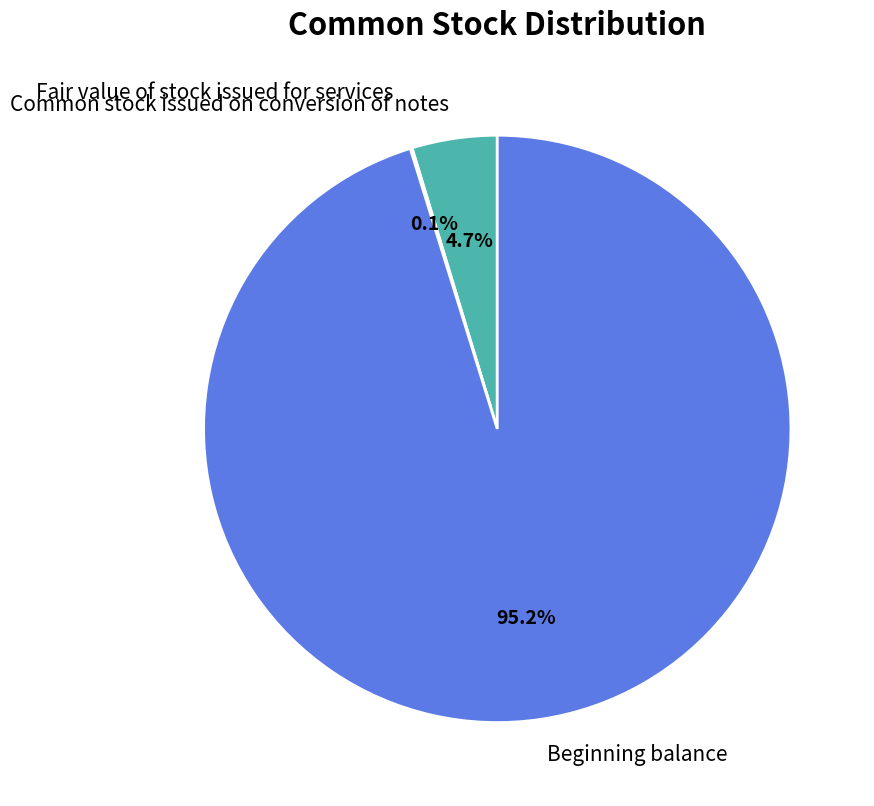

Which slice is the largest?

Beginning balance